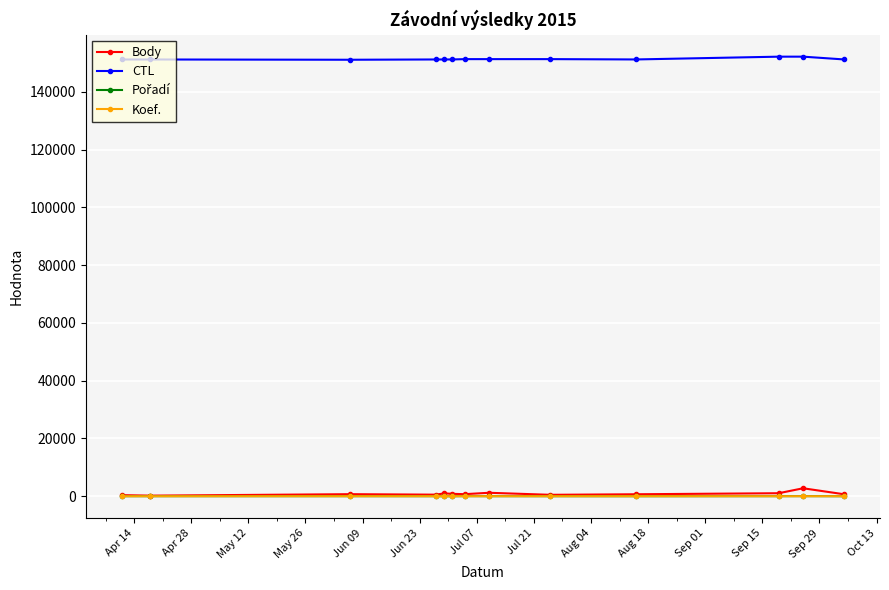

Which series has the largest range (max minus min)?

Body